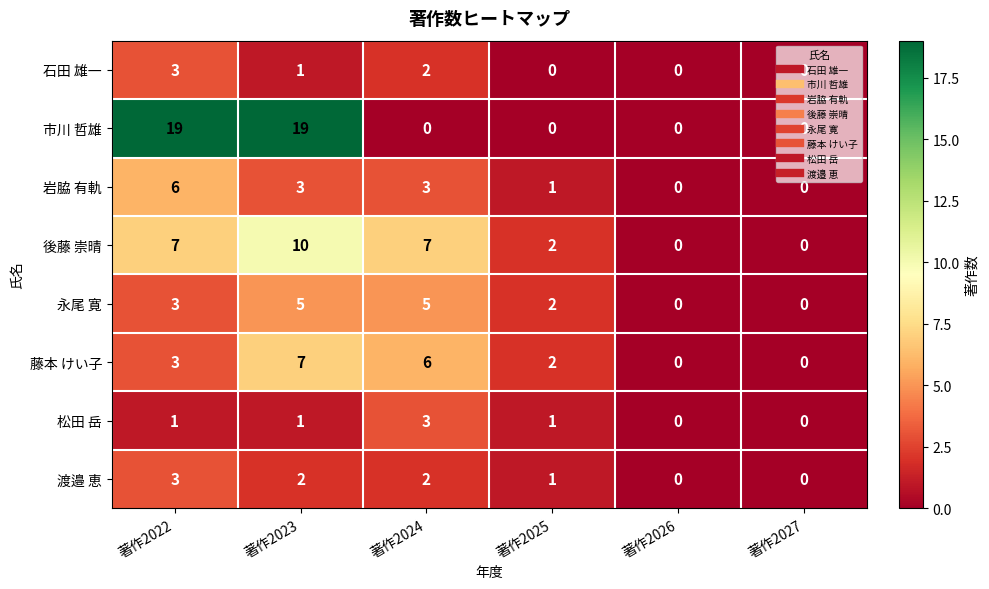

Is it true that 渡邉 恵 equals 1 at 著作2022?

False